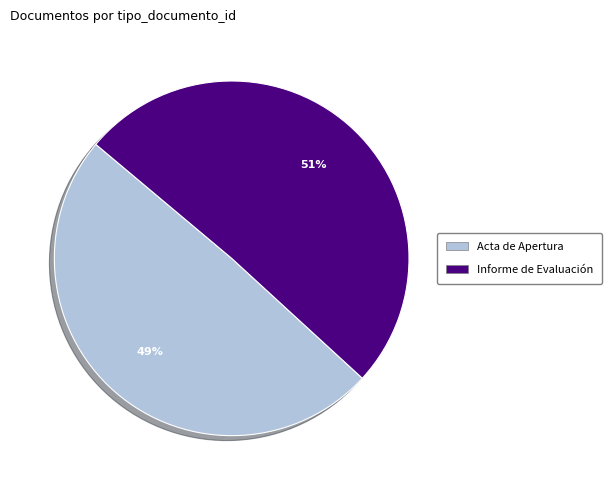

What percentage is the Informe de Evaluación slice, to the nearest percent?

51%